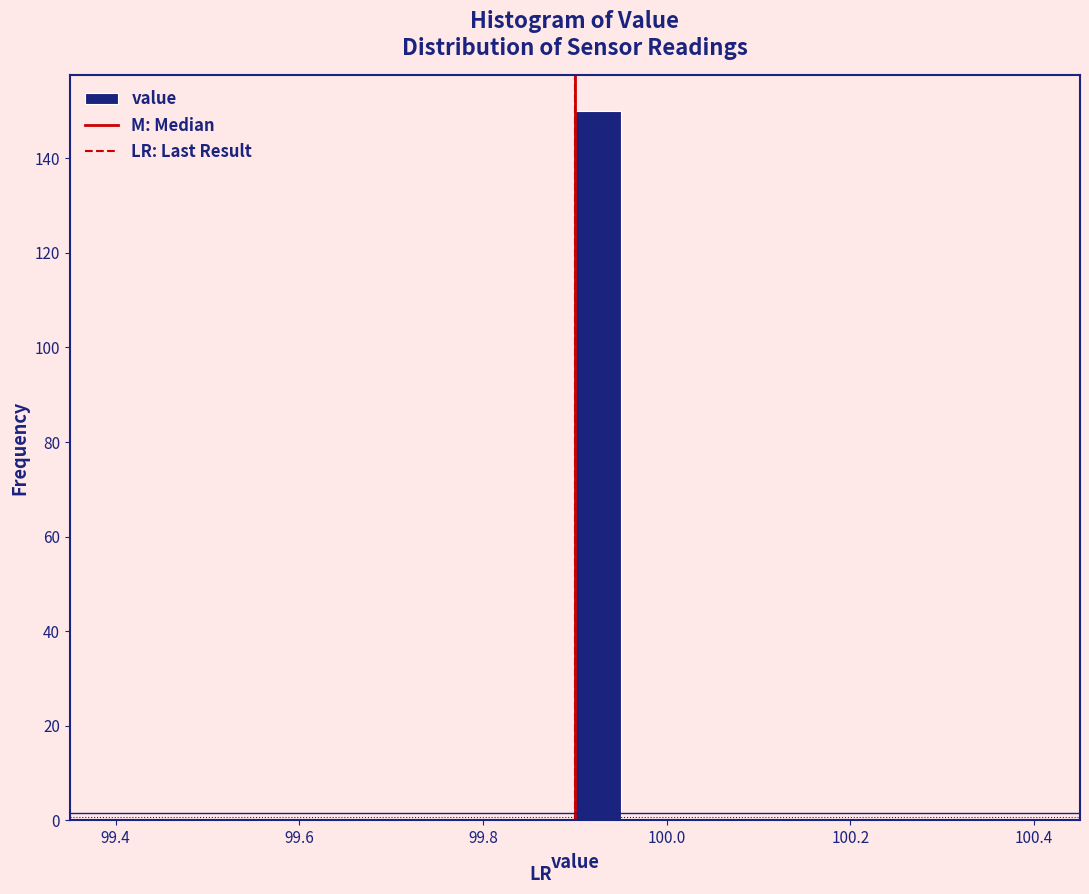

Read against the x-axis, roughly where is the centre of the tallest bar?

99.92